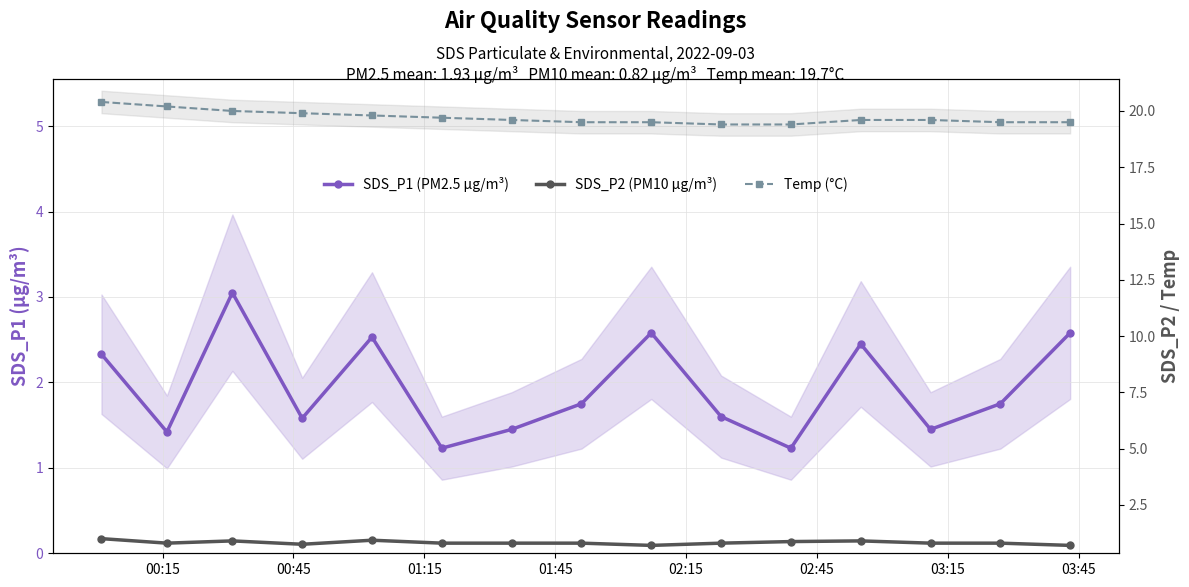

How many interior local peaks does the SDS_P1 (PM2.5 µg/m³) series have?

4